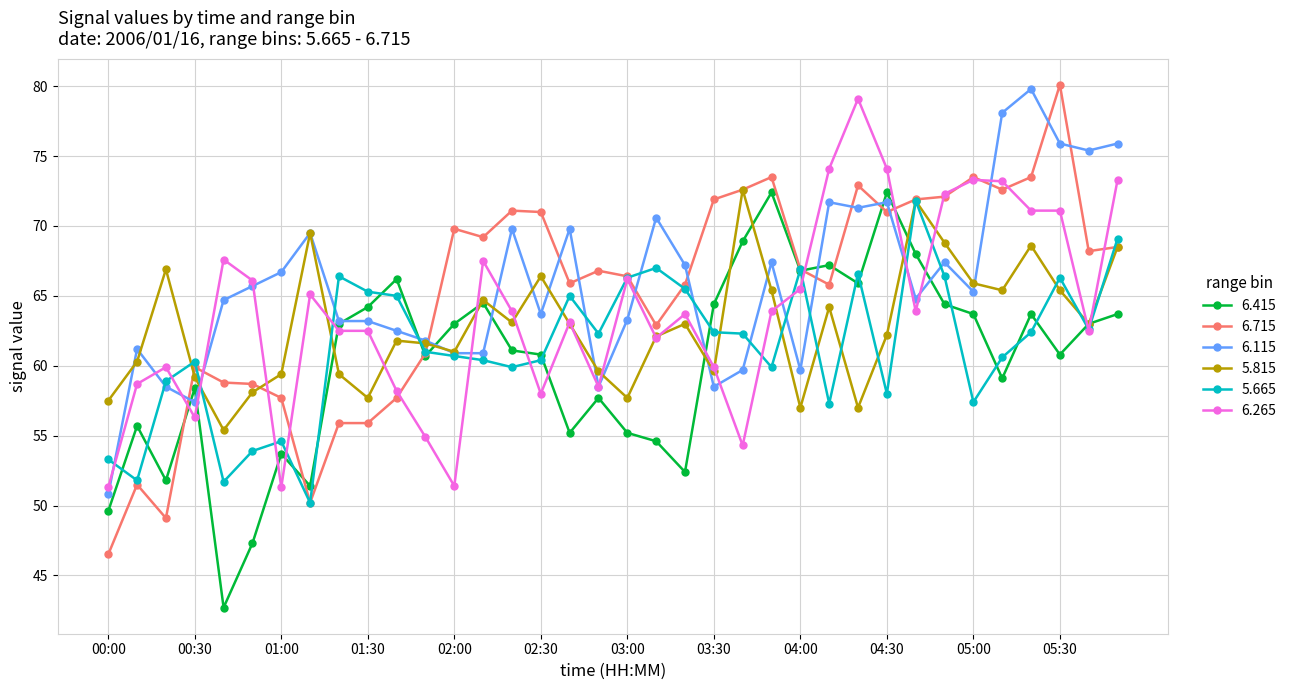

What is the difference between the second highest and second lowest values in the 6.715 series?

24.4